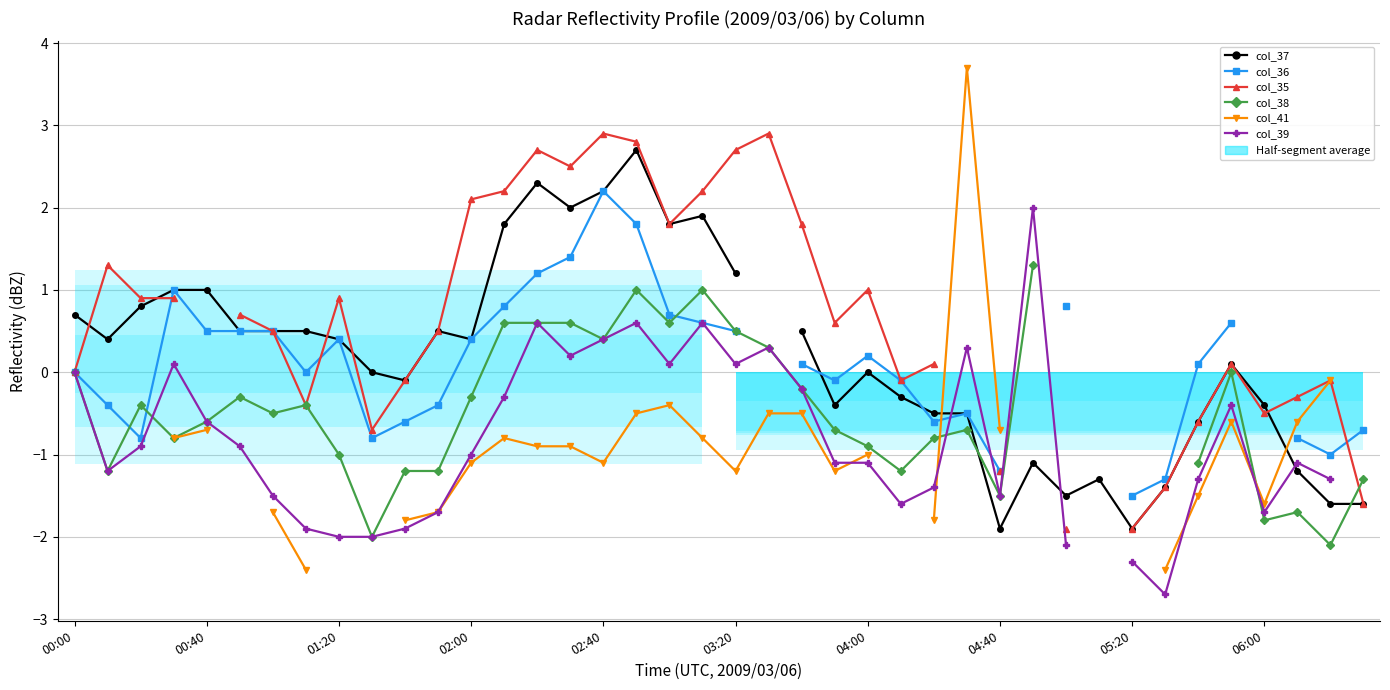

How many positive values does the col_35 series have?

22